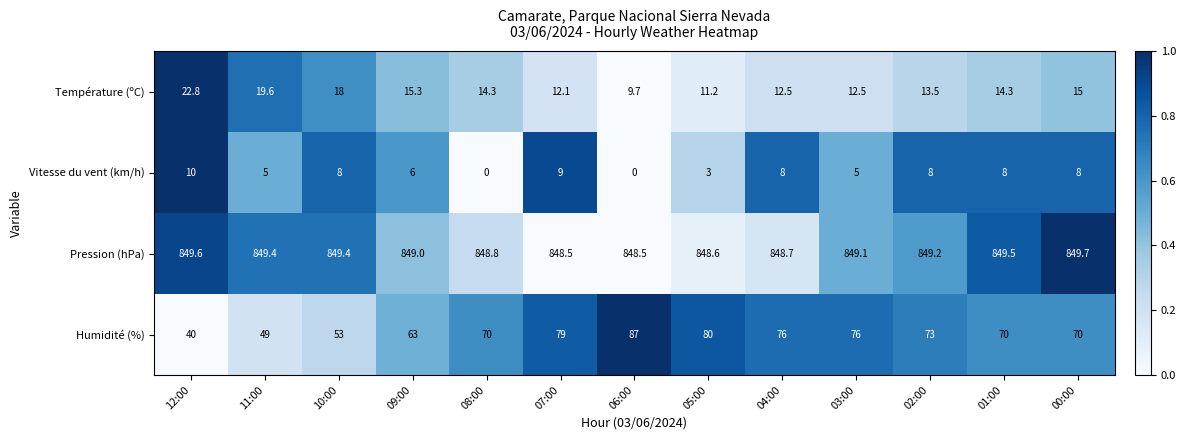

Where does the Pression (hPa) series first go above 849?

12:00